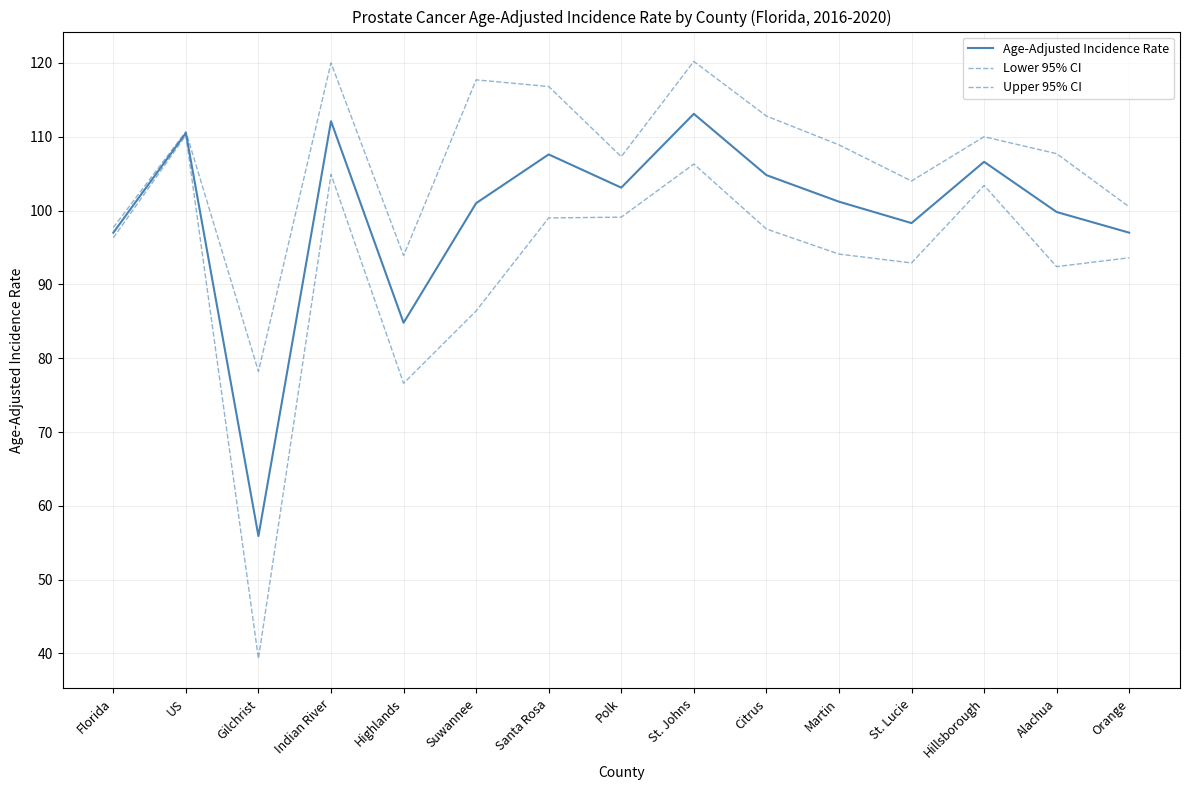

Which category has the highest value in the Lower 95% CI series?

US